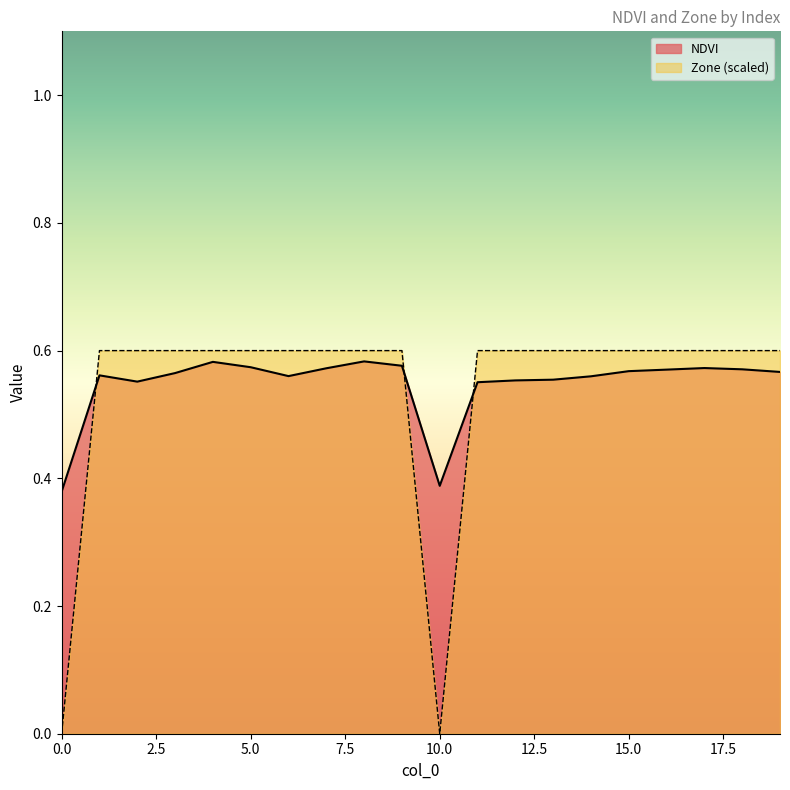

What is the difference between the maximum and second lowest values in the Zone series?

0.6